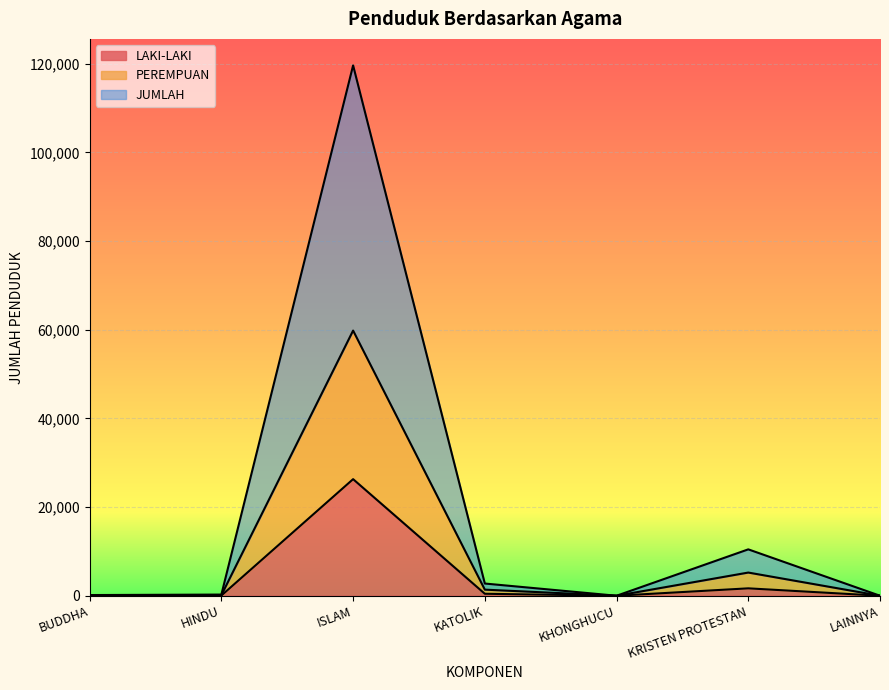

True or false: JUMLAH has a value of 200641 at ISLAM.

False